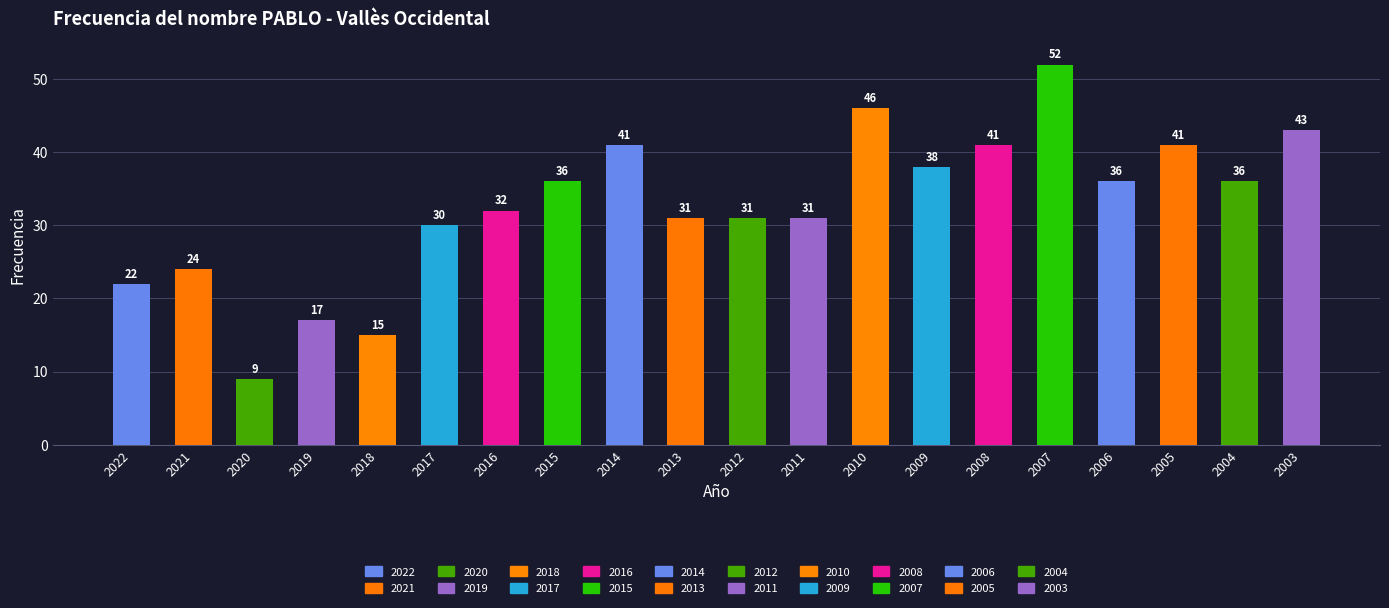

What is the minimum value shown in the chart?

9